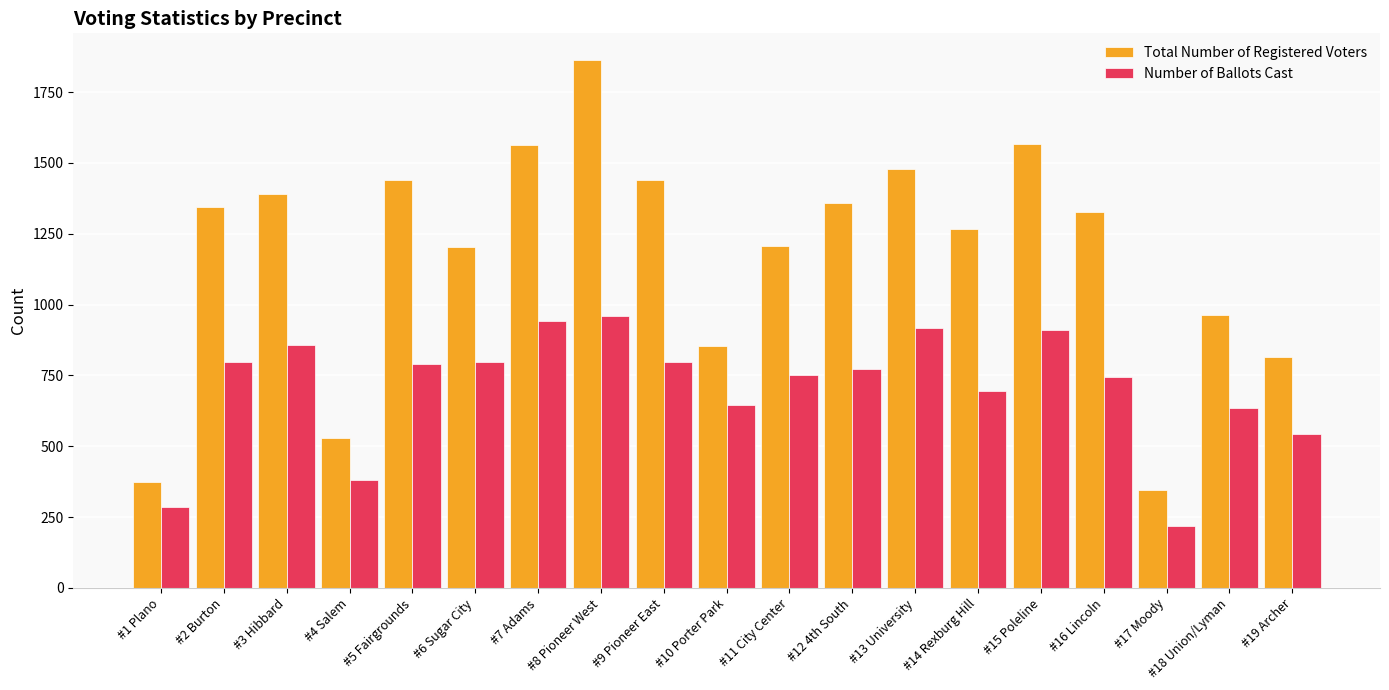

Which category has the lowest value in the Total Number of Registered Voters series?

#17 Moody